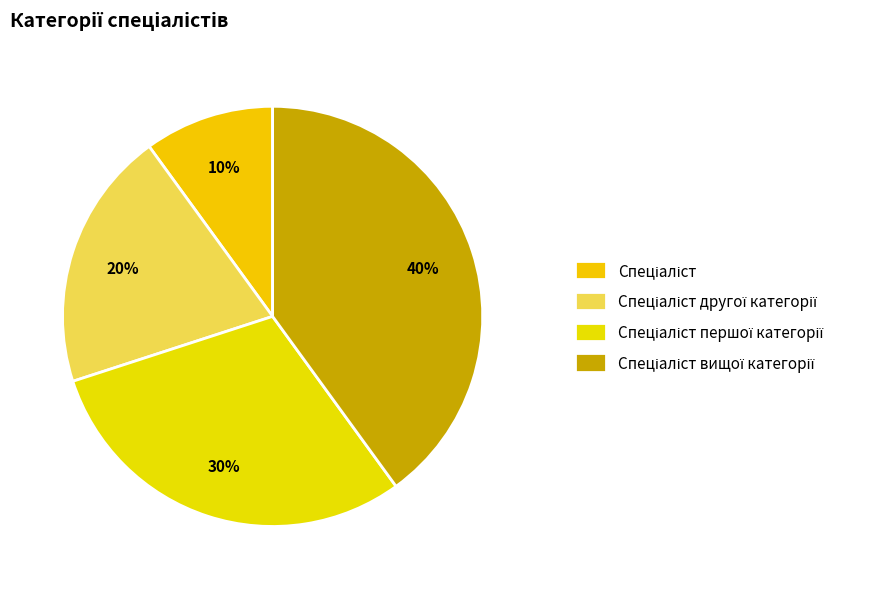

What is the largest slice in the pie chart?

Спеціаліст вищої категорії